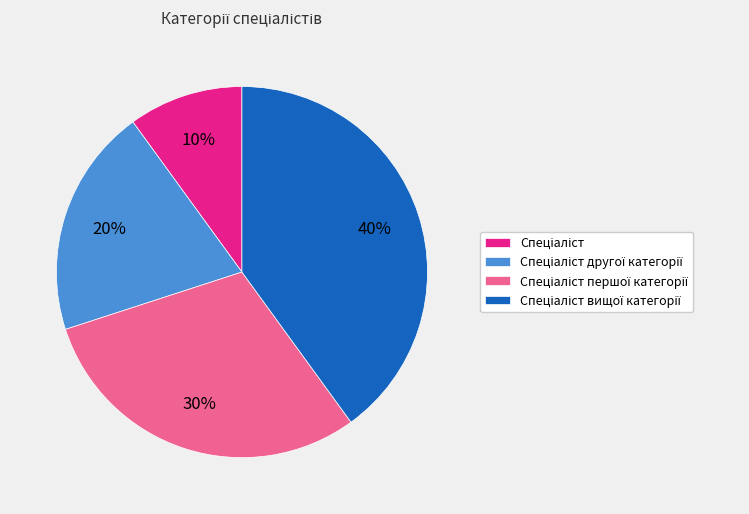

To the nearest percent, what is the average slice percentage?

25%